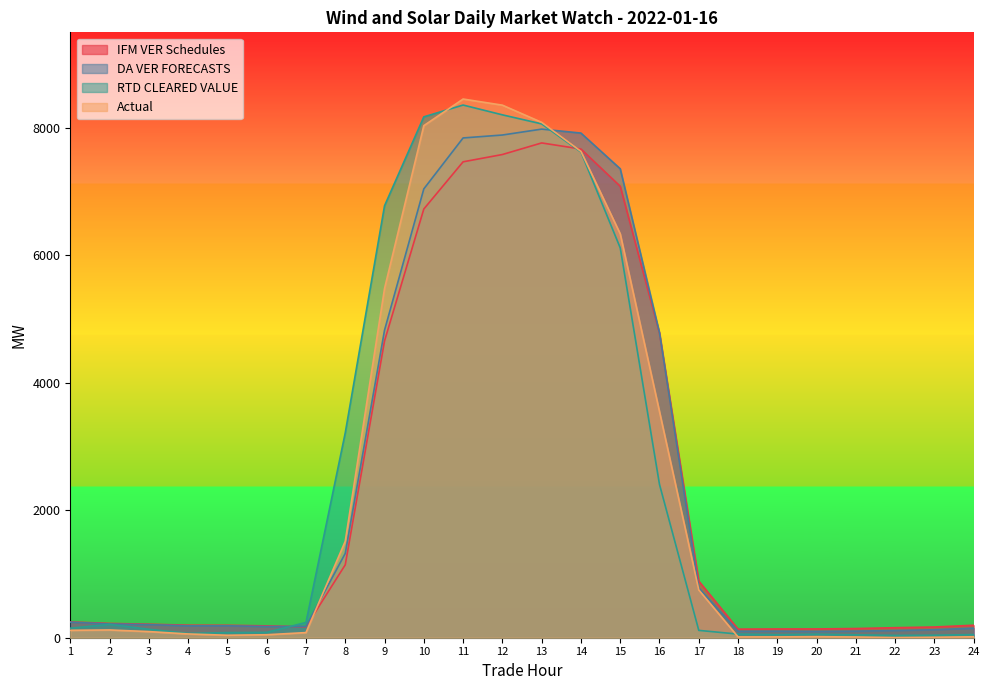

True or false: Actual has more than 2 interior local peaks.

True